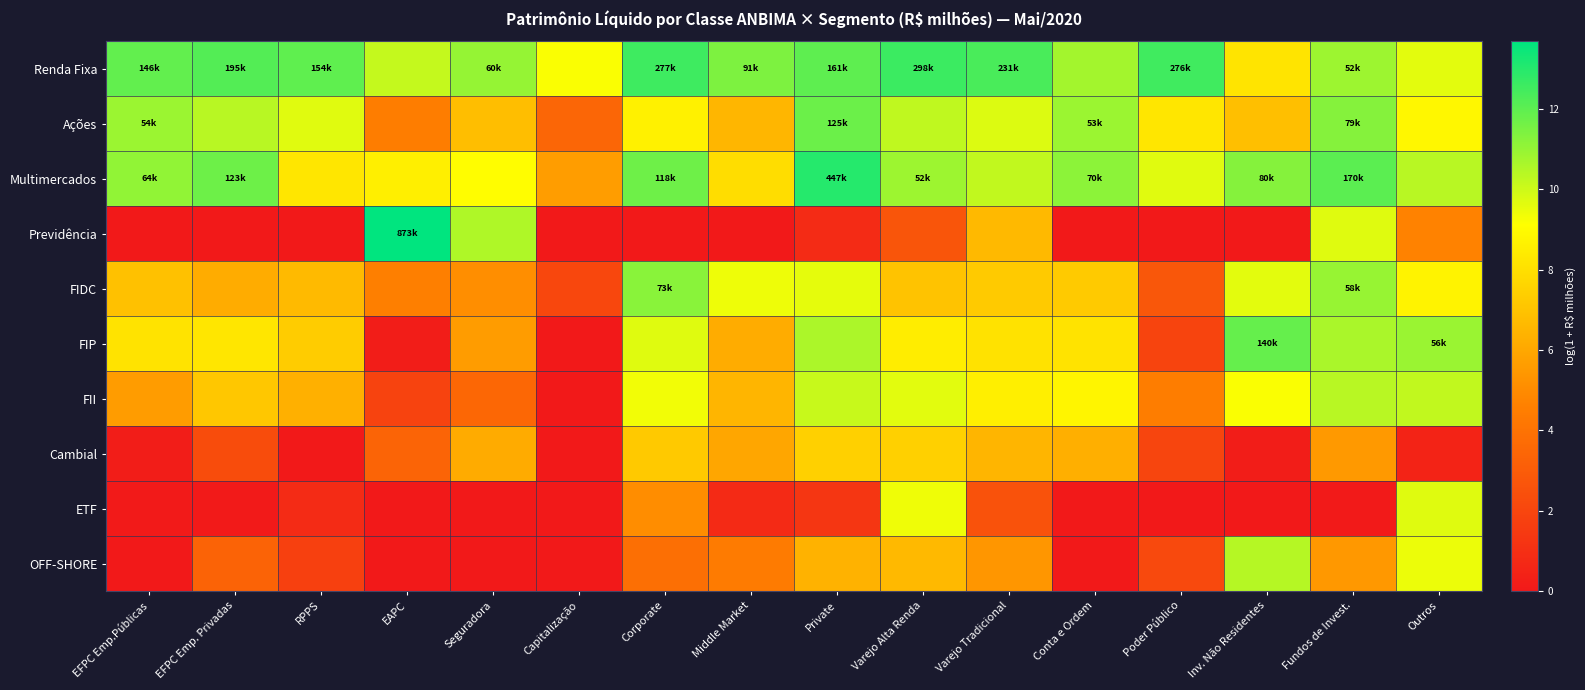

Reading left to right, extract all data points from this chart.

Renda Fixa: EFPC Emp.Públicas=11.9	EFPC Emp. Privadas=12.2	RPPS=11.9	EAPC=10.2	Seguradora=11.0	Capitalização=9.2	Corporate=12.5	Middle Market=11.4	Private=12.0	Varejo Alta Renda=12.6	Varejo Tradicional=12.3	Conta e Ordem=10.8	Poder Público=12.5	Inv. Não Residentes=8.2	Fundos de Invest.=10.9	Outros=9.6
Ações: EFPC Emp.Públicas=10.9	EFPC Emp. Privadas=10.4	RPPS=9.7	EAPC=4.5	Seguradora=6.8	Capitalização=3.4	Corporate=8.6	Middle Market=6.5	Private=11.7	Varejo Alta Renda=10.2	Varejo Tradicional=9.7	Conta e Ordem=10.9	Poder Público=8.2	Inv. Não Residentes=6.8	Fundos de Invest.=11.3	Outros=8.8
Multimercados: EFPC Emp.Públicas=11.1	EFPC Emp. Privadas=11.7	RPPS=8.3	EAPC=8.6	Seguradora=9.1	Capitalização=5.7	Corporate=11.7	Middle Market=7.9	Private=13.0	Varejo Alta Renda=10.9	Varejo Tradicional=10.2	Conta e Ordem=11.2	Poder Público=9.7	Inv. Não Residentes=11.3	Fundos de Invest.=12.0	Outros=10.4
Previdência: EFPC Emp.Públicas=0.0	EFPC Emp. Privadas=0.0	RPPS=0.0	EAPC=13.7	Seguradora=10.5	Capitalização=0.0	Corporate=0.0	Middle Market=0.0	Private=0.8	Varejo Alta Renda=2.7	Varejo Tradicional=6.6	Conta e Ordem=0.0	Poder Público=0.0	Inv. Não Residentes=0.0	Fundos de Invest.=9.7	Outros=4.7
FIDC: EFPC Emp.Públicas=6.9	EFPC Emp. Privadas=6.2	RPPS=6.7	EAPC=4.6	Seguradora=5.1	Capitalização=2.1	Corporate=11.2	Middle Market=9.4	Private=9.6	Varejo Alta Renda=7.0	Varejo Tradicional=7.2	Conta e Ordem=7.2	Poder Público=2.8	Inv. Não Residentes=9.6	Fundos de Invest.=11.0	Outros=8.7
FIP: EFPC Emp.Públicas=8.1	EFPC Emp. Privadas=8.2	RPPS=7.3	EAPC=0.2	Seguradora=5.6	Capitalização=0.0	Corporate=9.7	Middle Market=6.2	Private=10.6	Varejo Alta Renda=8.5	Varejo Tradicional=8.1	Conta e Ordem=8.1	Poder Público=1.9	Inv. Não Residentes=11.8	Fundos de Invest.=10.6	Outros=10.9
FII: EFPC Emp.Públicas=5.6	EFPC Emp. Privadas=7.1	RPPS=6.3	EAPC=1.9	Seguradora=3.5	Capitalização=0.0	Corporate=9.3	Middle Market=6.5	Private=10.1	Varejo Alta Renda=9.6	Varejo Tradicional=8.6	Conta e Ordem=8.8	Poder Público=4.5	Inv. Não Residentes=9.2	Fundos de Invest.=10.4	Outros=10.2
Cambial: EFPC Emp.Públicas=0.2	EFPC Emp. Privadas=2.3	RPPS=0.0	EAPC=3.4	Seguradora=6.1	Capitalização=0.0	Corporate=7.2	Middle Market=6.0	Private=7.5	Varejo Alta Renda=7.5	Varejo Tradicional=6.5	Conta e Ordem=6.3	Poder Público=2.0	Inv. Não Residentes=0.2	Fundos de Invest.=5.5	Outros=0.5
ETF: EFPC Emp.Públicas=0.1	EFPC Emp. Privadas=0.1	RPPS=0.8	EAPC=0.0	Seguradora=0.0	Capitalização=0.0	Corporate=5.1	Middle Market=0.8	Private=1.3	Varejo Alta Renda=9.4	Varejo Tradicional=2.6	Conta e Ordem=0.0	Poder Público=0.0	Inv. Não Residentes=0.0	Fundos de Invest.=0.0	Outros=9.7
OFF-SHORE: EFPC Emp.Públicas=0.0	EFPC Emp. Privadas=3.3	RPPS=1.8	EAPC=0.0	Seguradora=0.0	Capitalização=0.0	Corporate=3.8	Middle Market=4.4	Private=6.4	Varejo Alta Renda=6.6	Varejo Tradicional=5.4	Conta e Ordem=0.0	Poder Público=2.2	Inv. Não Residentes=10.4	Fundos de Invest.=5.5	Outros=9.4